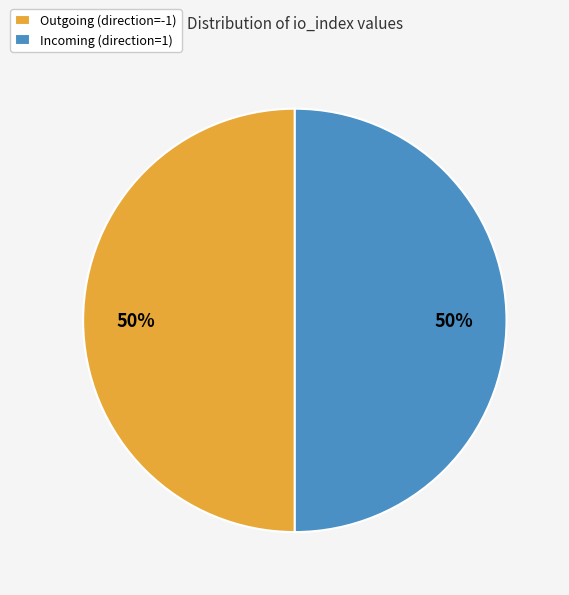

The Outgoing (direction=-1) slice represents 50% of the pie. True or false?

True